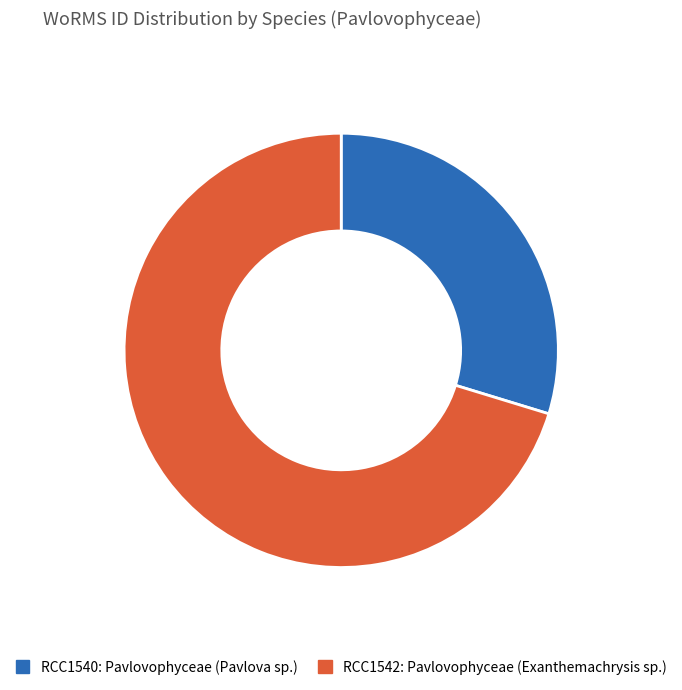

Is there a majority slice in this chart?

Yes